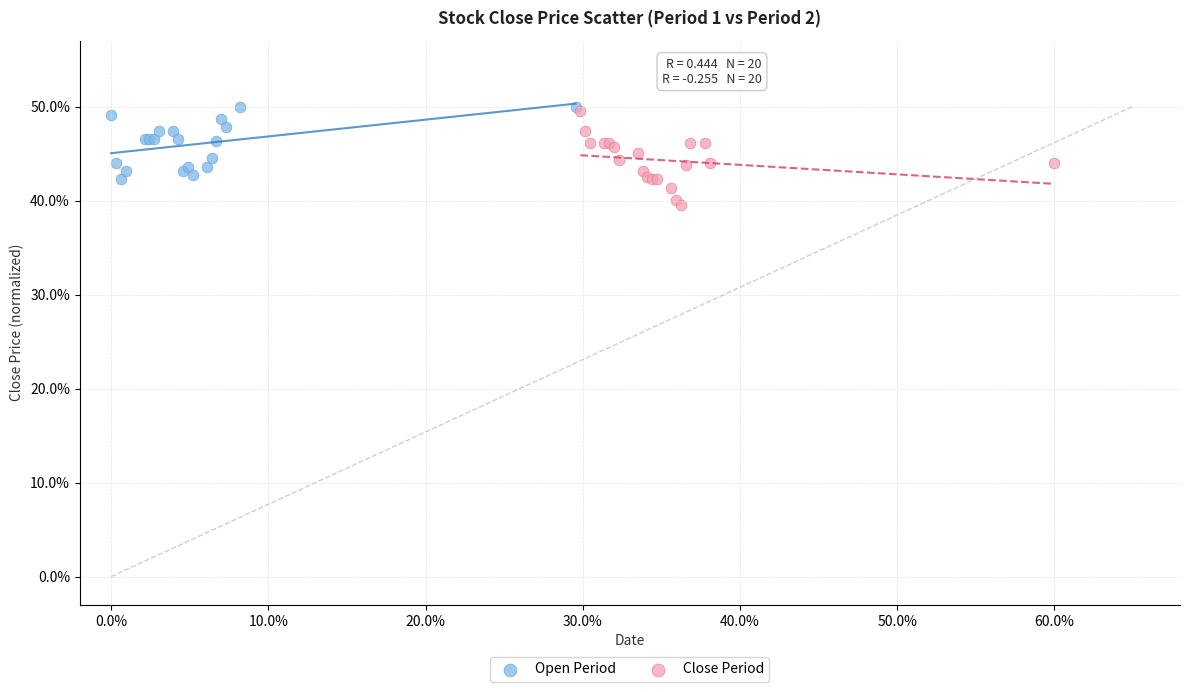

Which series reaches the minimum Y coordinate?

Close Period